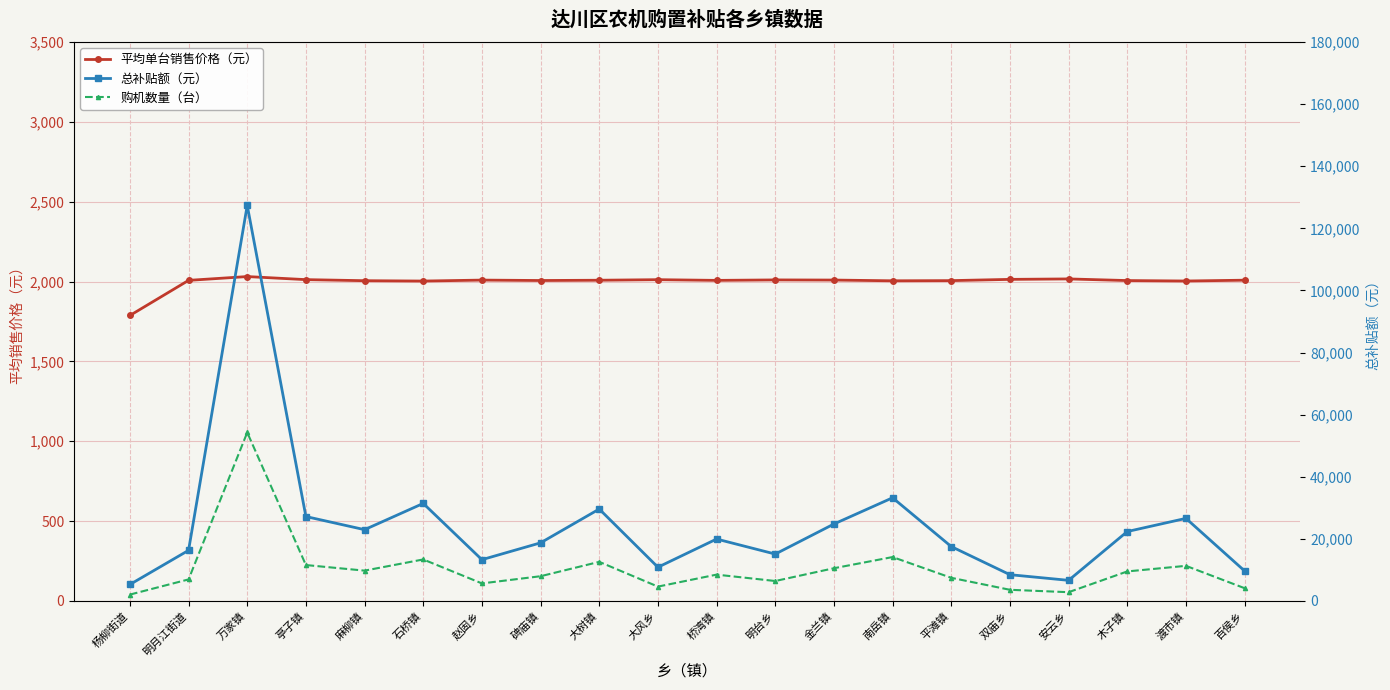

Which series has the largest total across all categories?

总补贴额（元）